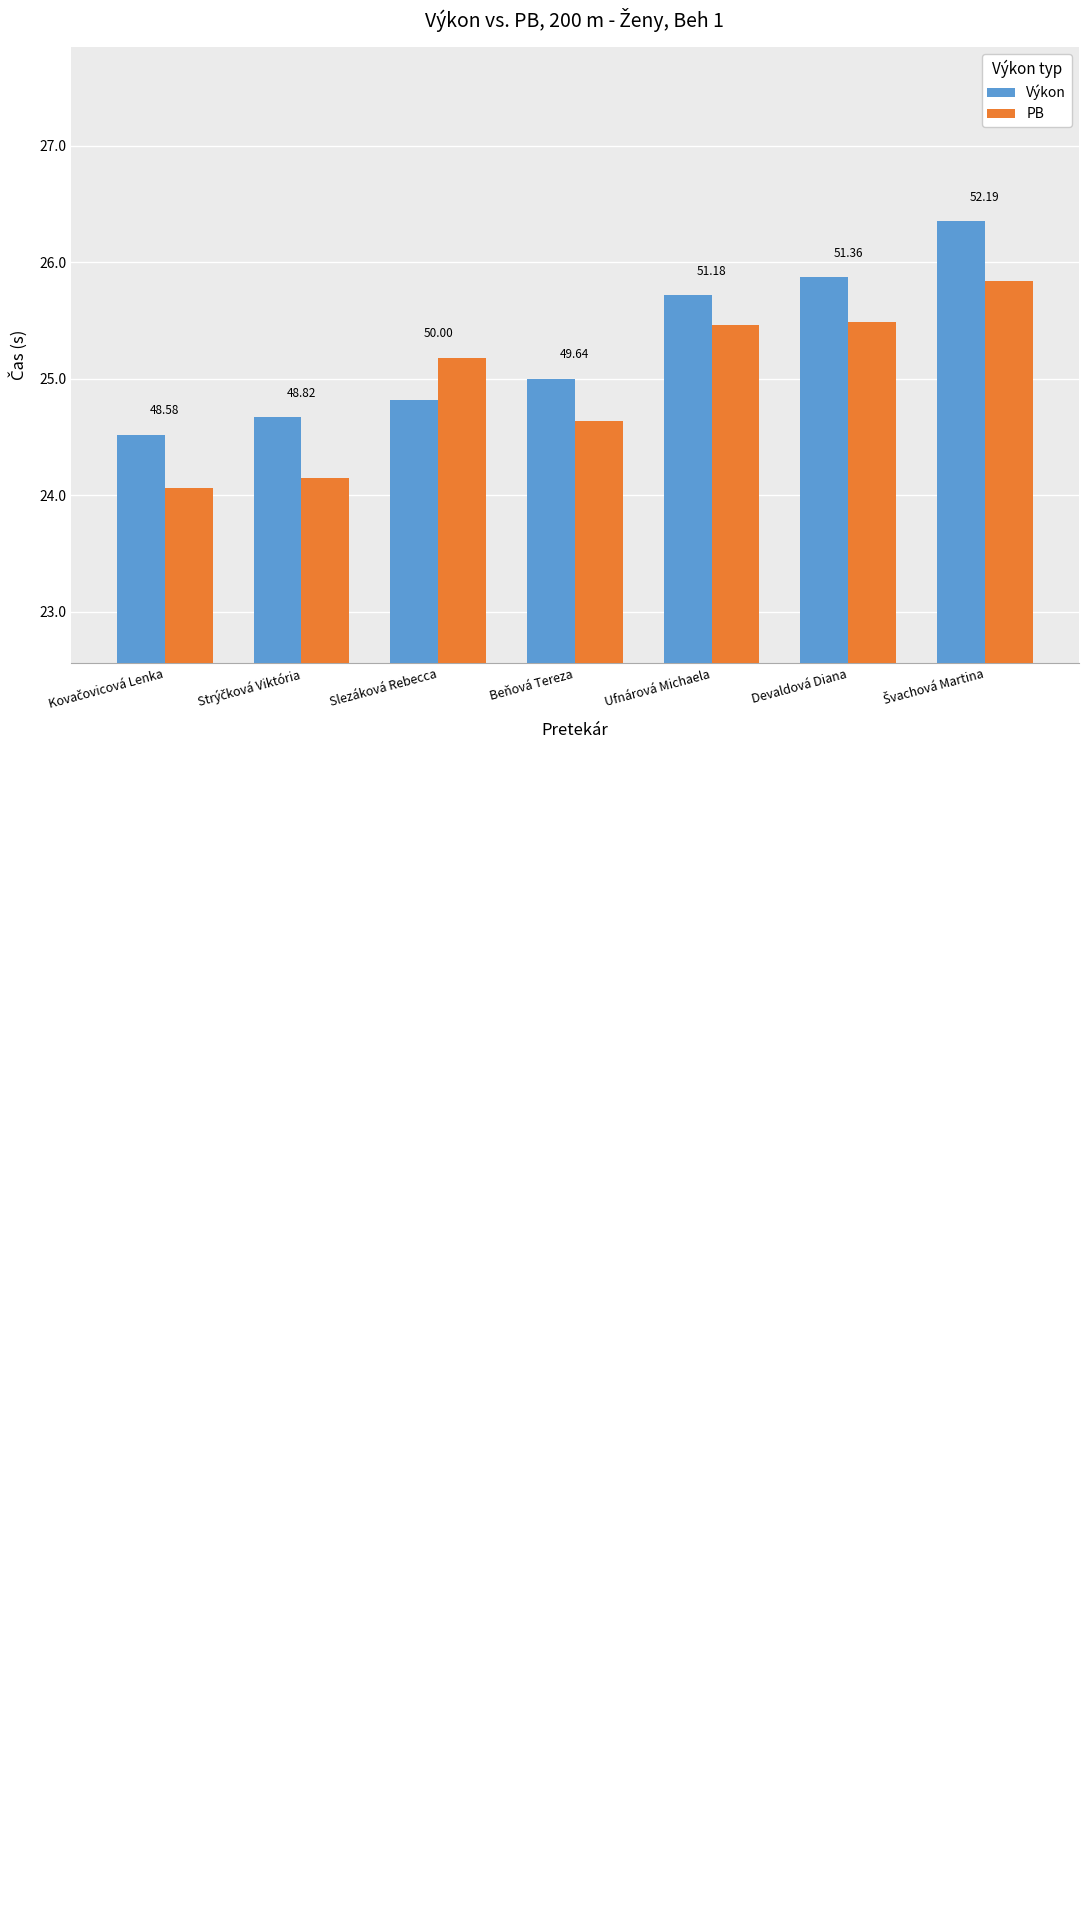

Read the PB value at Beňová Tereza.

24.6